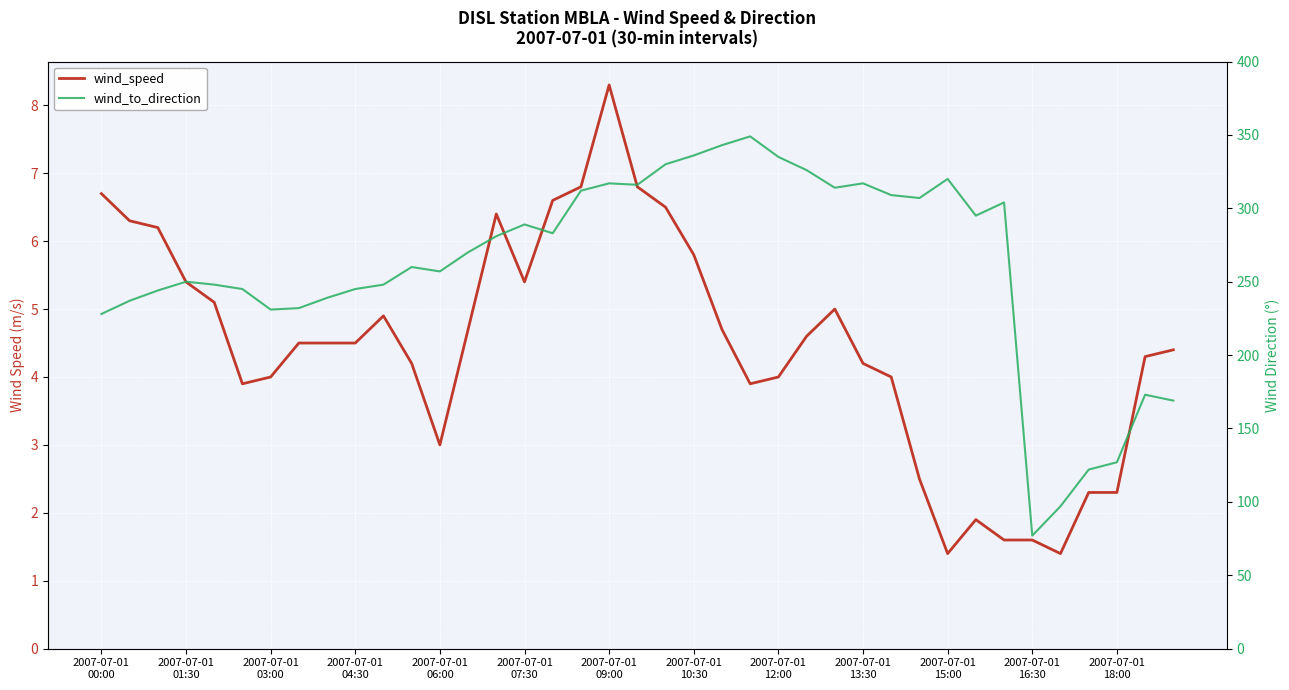

Rank the categories by wind_speed value from lowest to highest.

30, 34, 32, 33, 31, 35, 36, 29, 2007-07-01
18:00, 2007-07-01
07:30, 23, 2007-07-01
09:00, 24, 28, 2007-07-01
16:30, 27, 37, 38, 2007-07-01
10:30, 2007-07-01
12:00, 2007-07-01
13:30, 25, 13, 22, 2007-07-01
15:00, 26, 2007-07-01
06:00, 2007-07-01
04:30, 15, 21, 2007-07-01
03:00, 2007-07-01
01:30, 14, 20, 16, 2007-07-01
00:00, 17, 19, 18